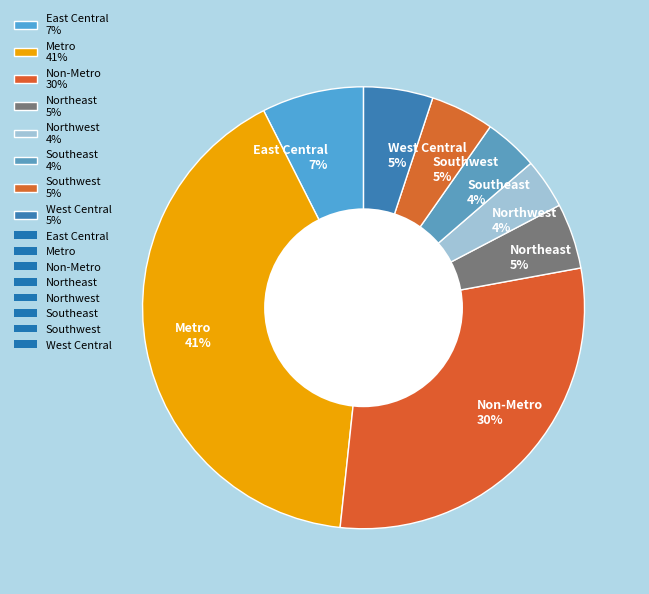

To the nearest percent, what is the difference between the Non-Metro 30% and Northeast 5% slice percentages?

25%